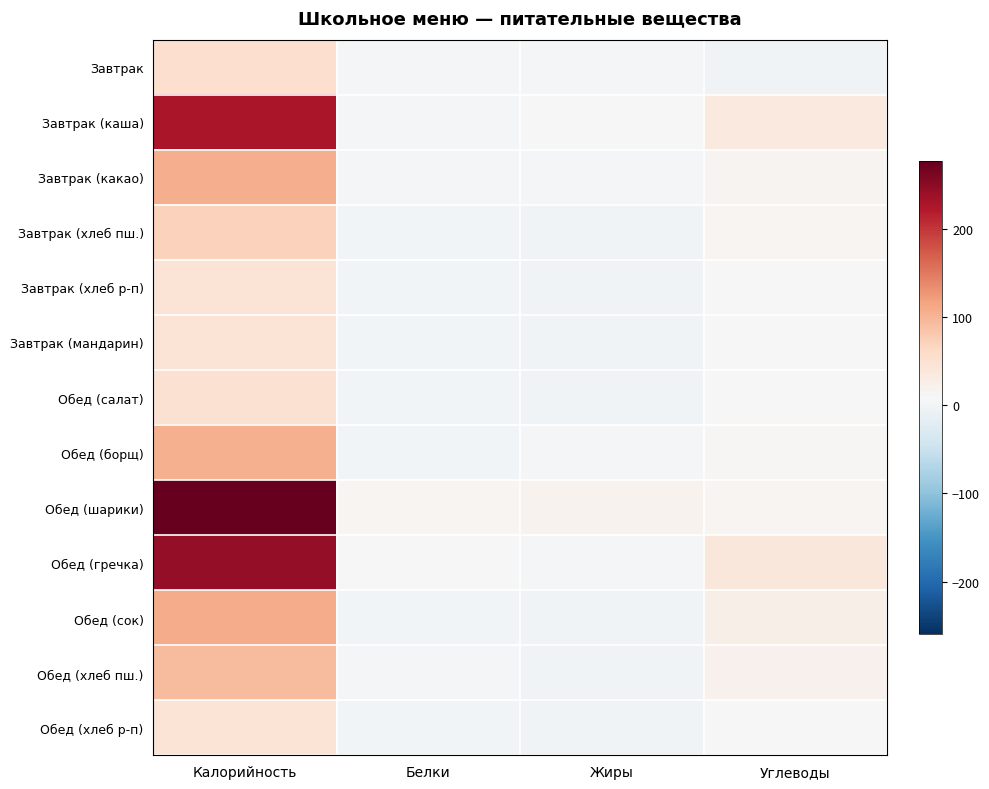

How many distinct data groups are displayed?

13